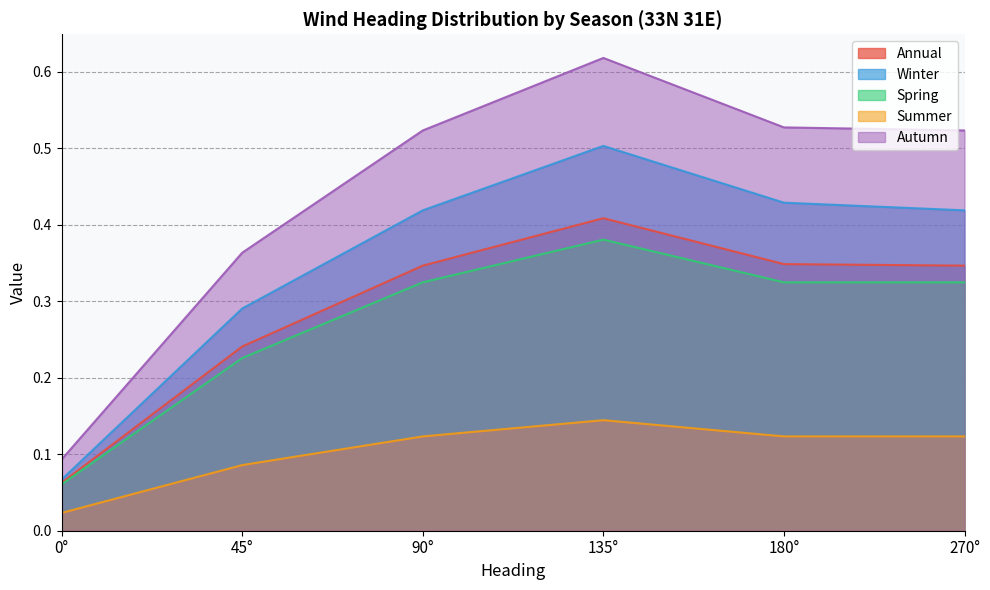

What position from the left is 180°?

5